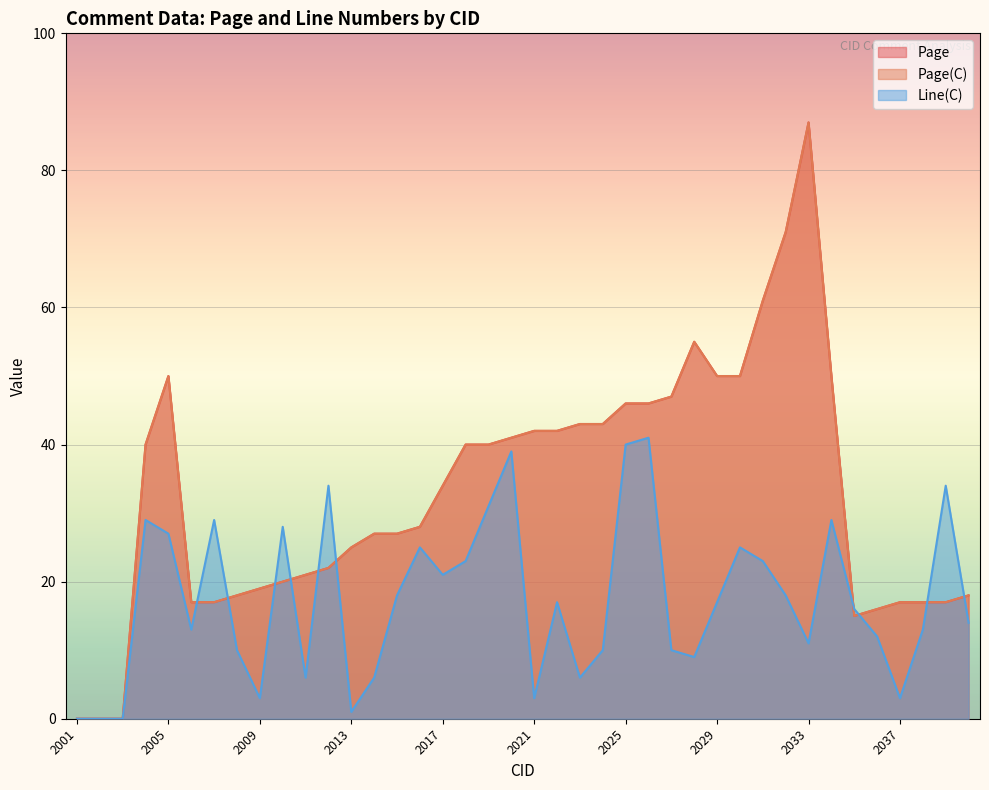

What is the total value across all series at 2036?

44